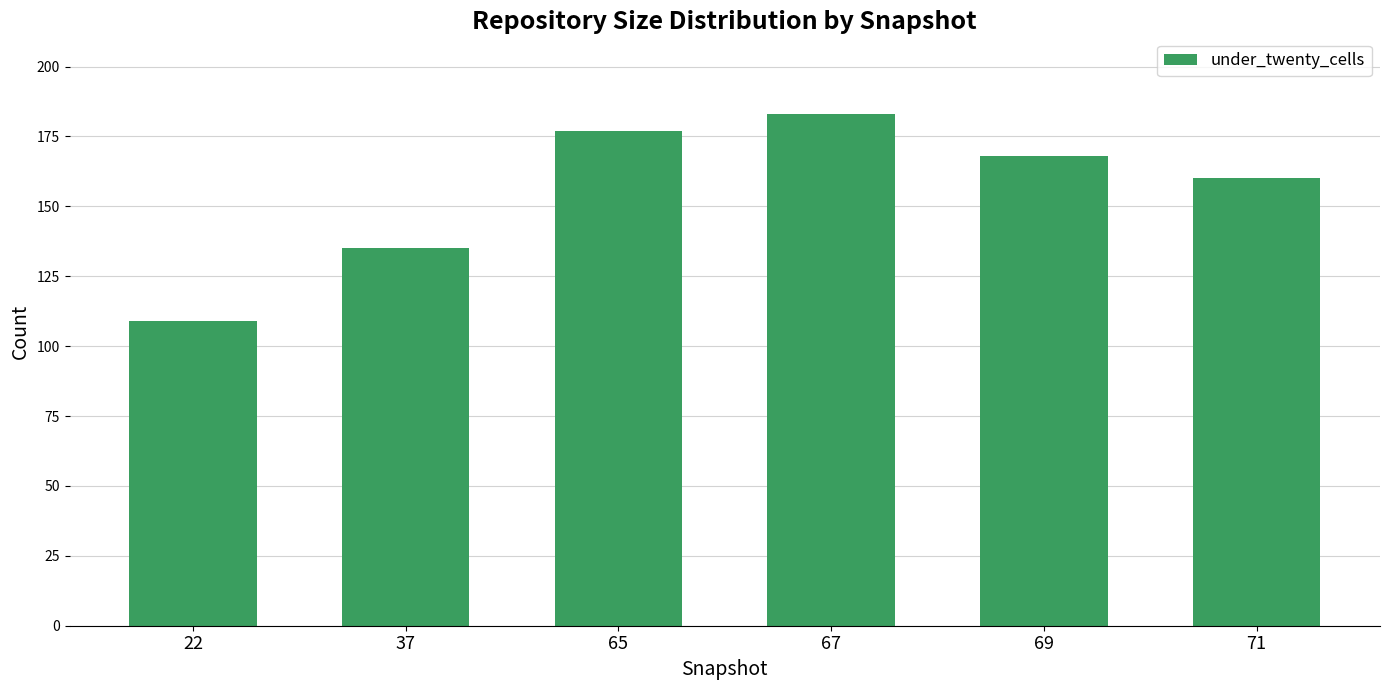

At which category does the chart reach its peak across all series?

67